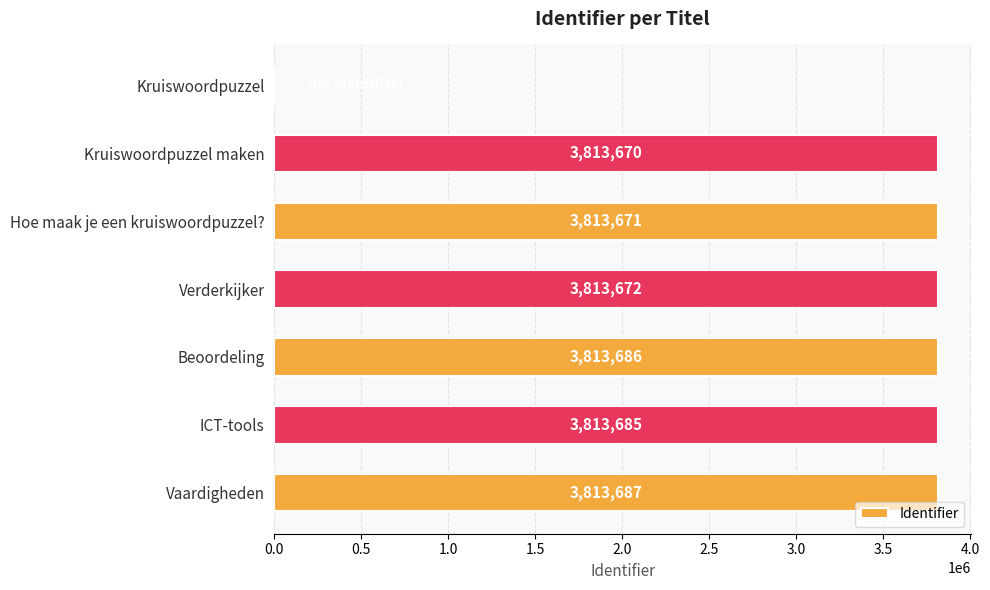

What is the change in value from Kruiswoordpuzzel to ICT-tools?

+3813685